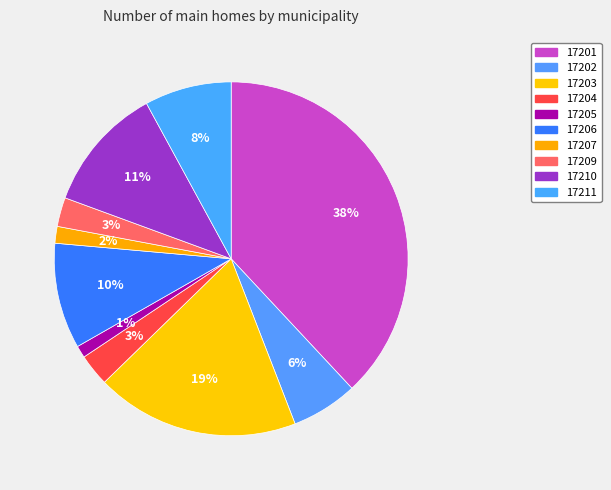

What percentage do 17202 and 17210 together represent?

17.5%